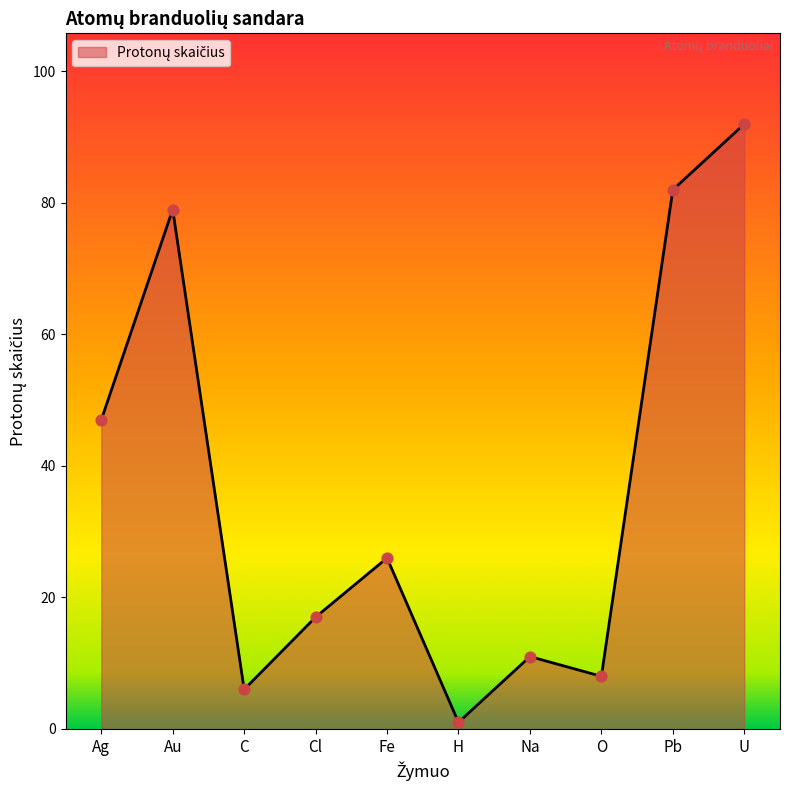

Which has a higher value, Na or Au?

Au